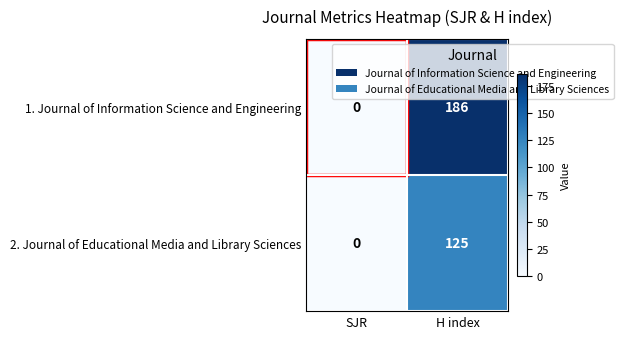

What is the difference between the highest and lowest values at H index?

61